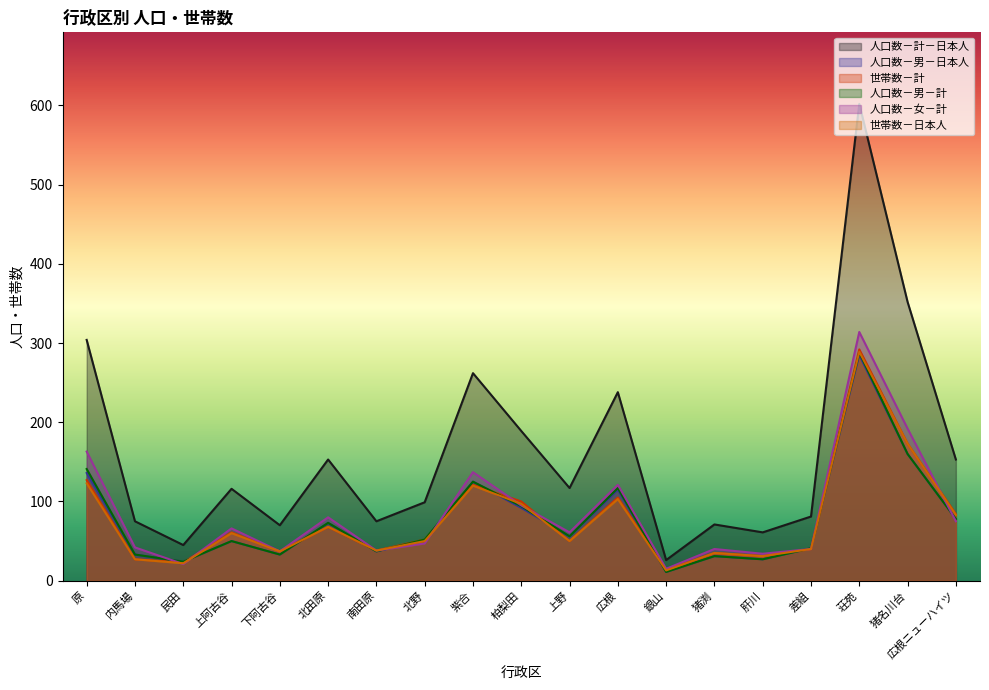

What is the label of the 11th point from the left?

上野